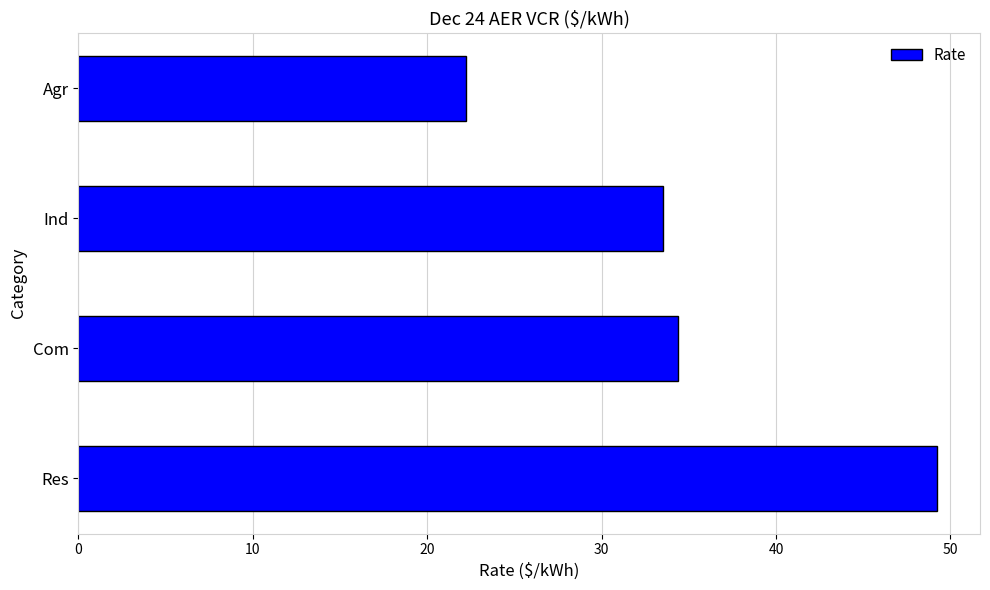

Is it true that the value at Agr is 22.2?

True